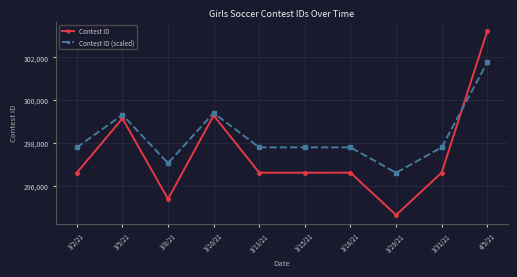

At which category is the sum across all series the highest?

4/5/21